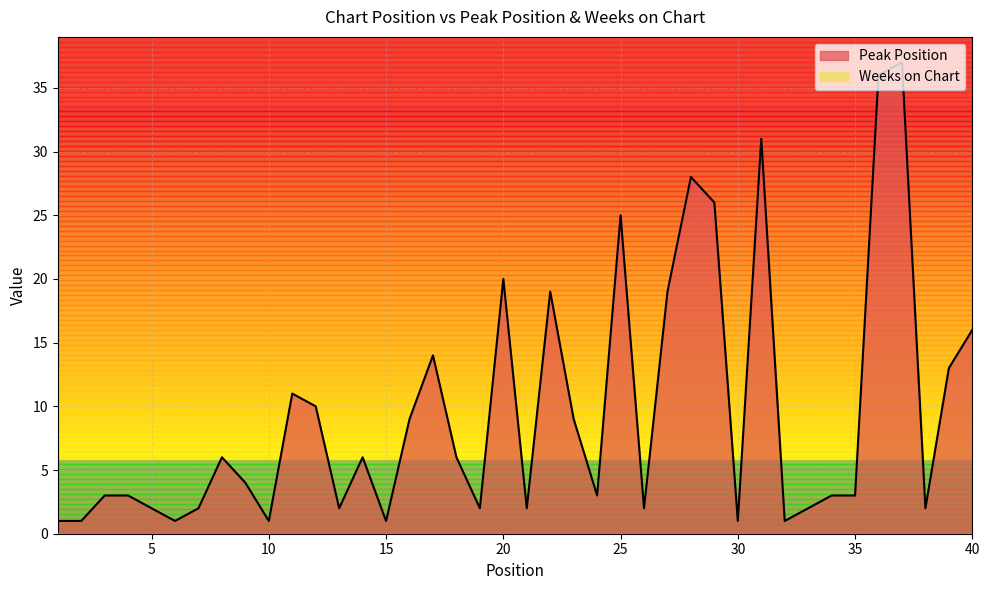

What is the minimum value shown in the chart?

0